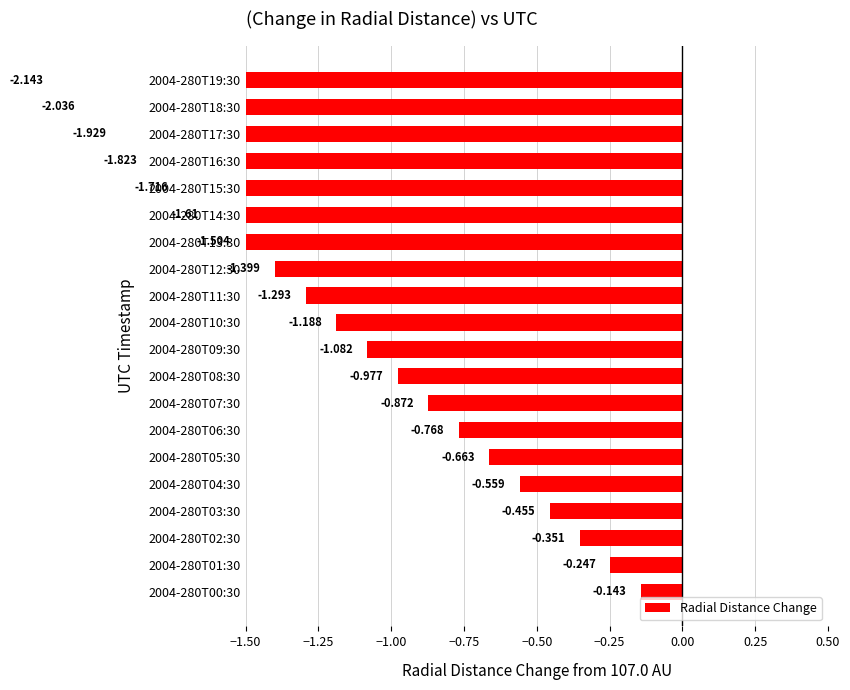

How many data points does each series have?

20